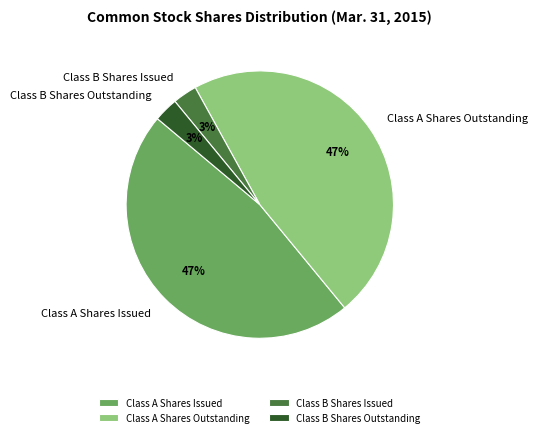

To the nearest percent, what is the combined percentage of Class A Shares Issued and Class A Shares Outstanding?

94%